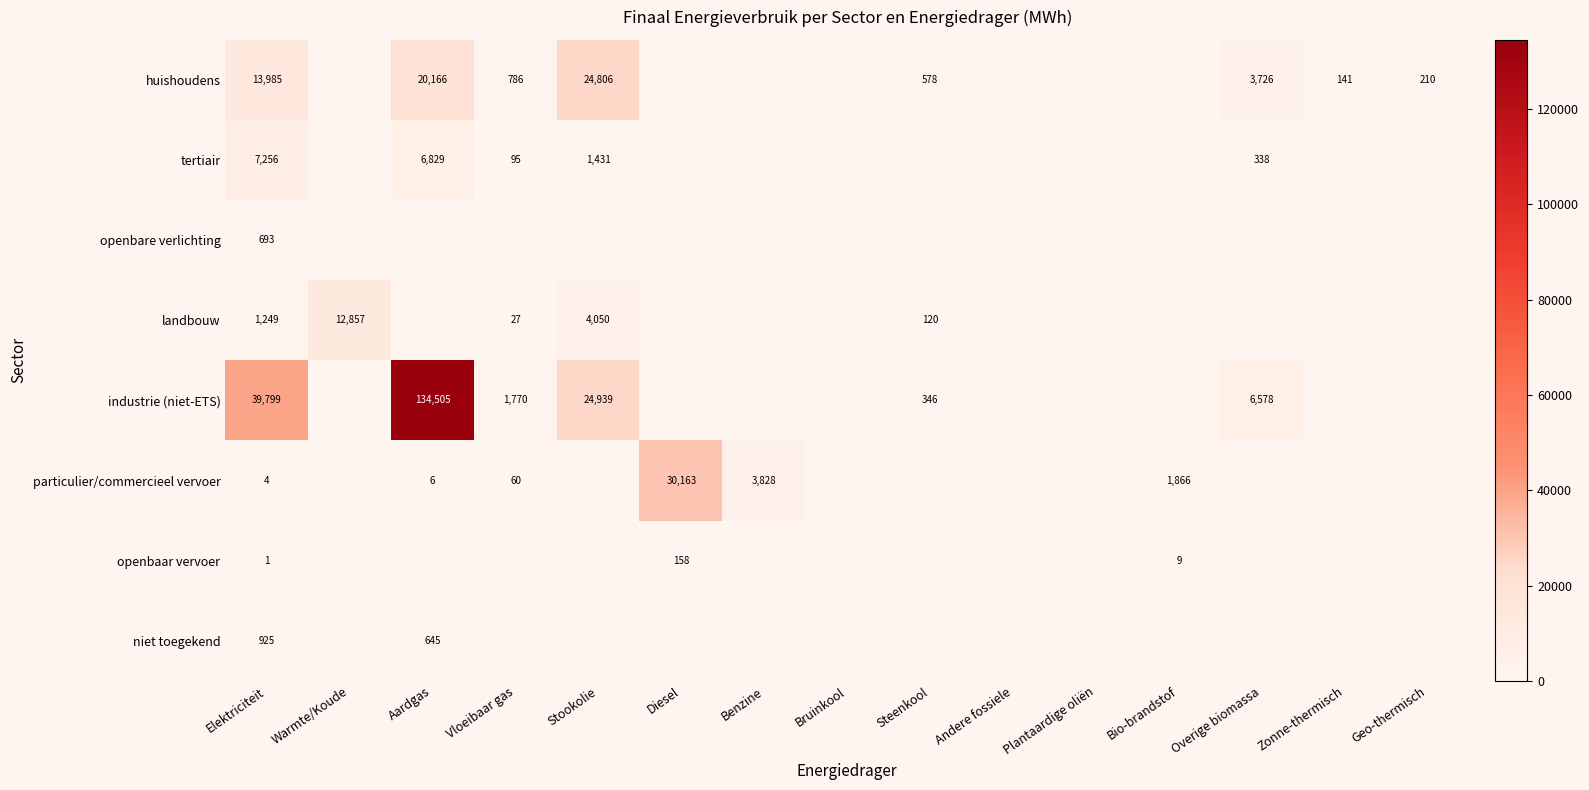

Is it true that industrie (niet-ETS) equals 39799 at Elektriciteit?

True